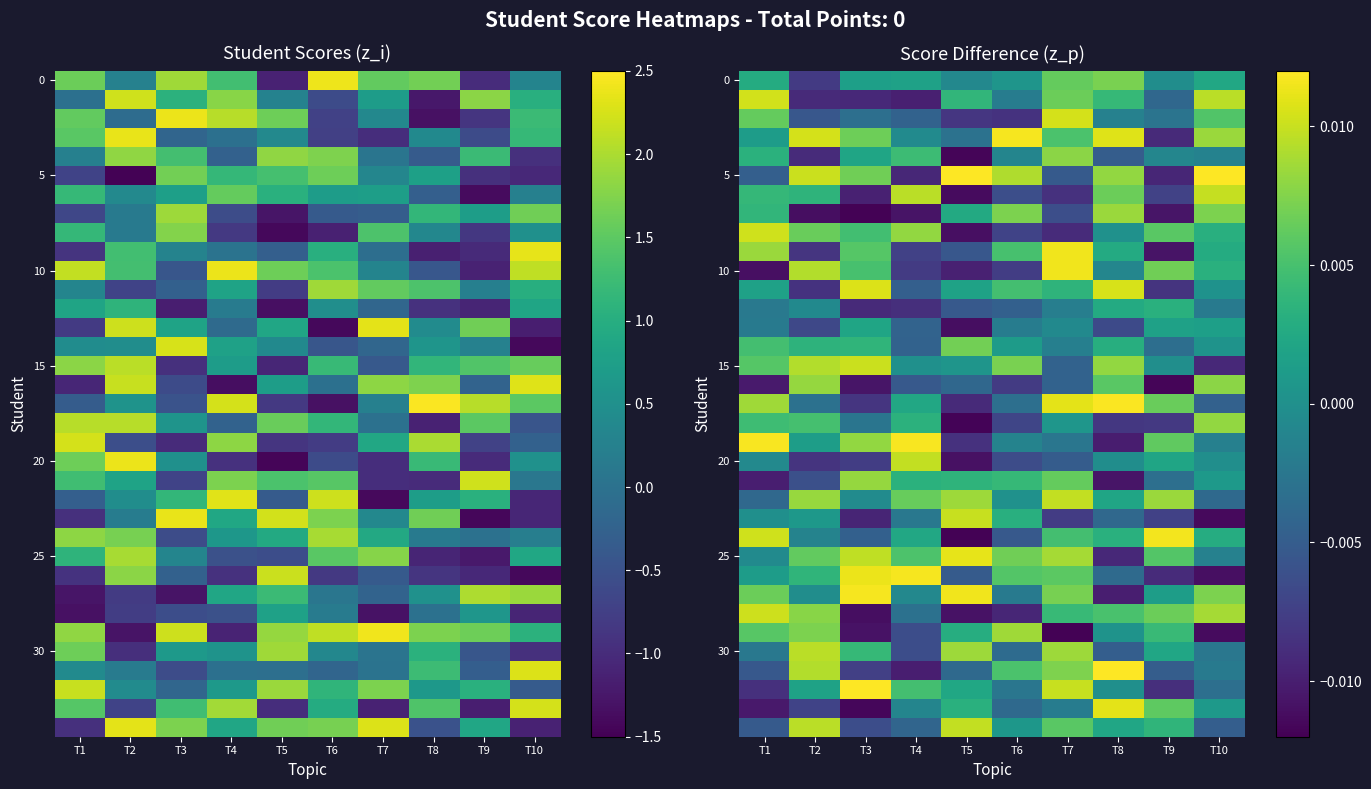

The value of 25 at T7 is 0.0. True or false?

False